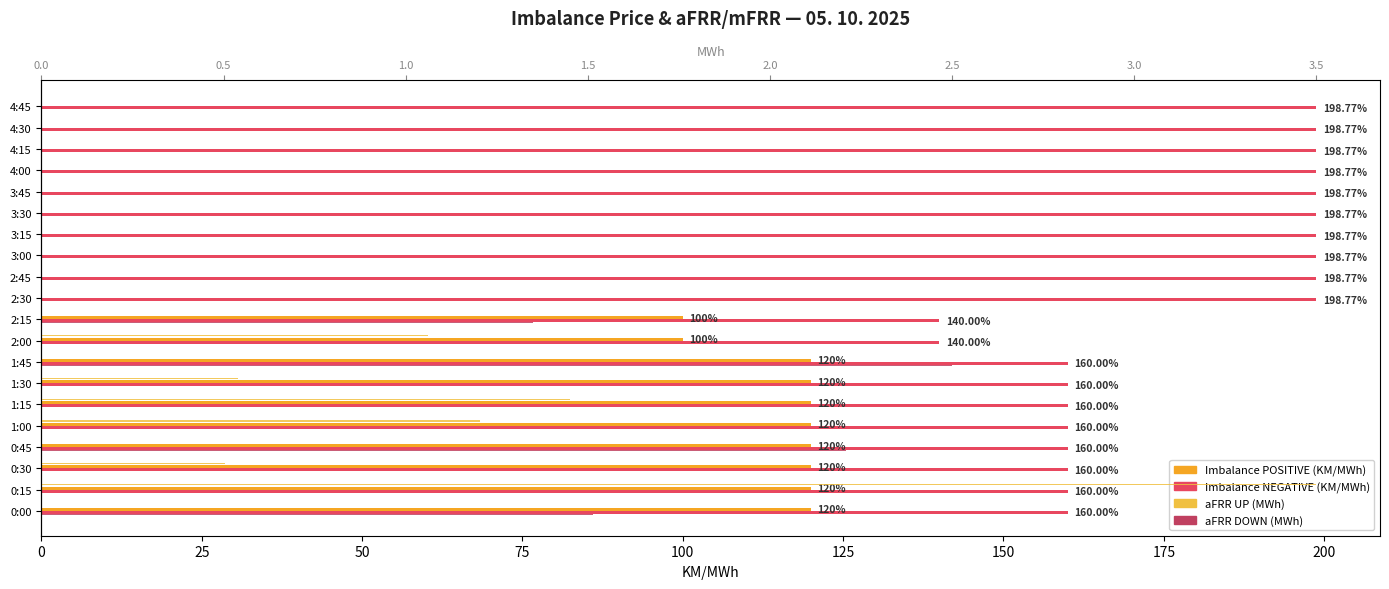

Reading left to right, what are all the values shown in this chart?

Imbalance POSITIVE (KM/MWh): 120.0	120.0	120.0	120.0	120.0	120.0	120.0	120.0	100.0	100.0	0.0	0.0	0.0	0.0	0.0	0.0	0.0	0.0	0.0	0.0
Imbalance NEGATIVE (KM/MWh): 160.0	160.0	160.0	160.0	160.0	160.0	160.0	160.0	140.0	140.0	198.8	198.8	198.8	198.8	198.8	198.8	198.8	198.8	198.8	198.8
aFRR UP (MWh): 0.0	3.5	0.5	0.0	1.2	1.4	0.5	0.0	1.1	0.0	0.0	0.0	0.0	0.0	0.0	0.0	0.0	0.0	0.0	0.0
aFRR DOWN (MWh): 1.5	0.0	0.0	2.2	0.0	0.0	0.0	2.5	0.0	1.4	0.0	0.0	0.0	0.0	0.0	0.0	0.0	0.0	0.0	0.0